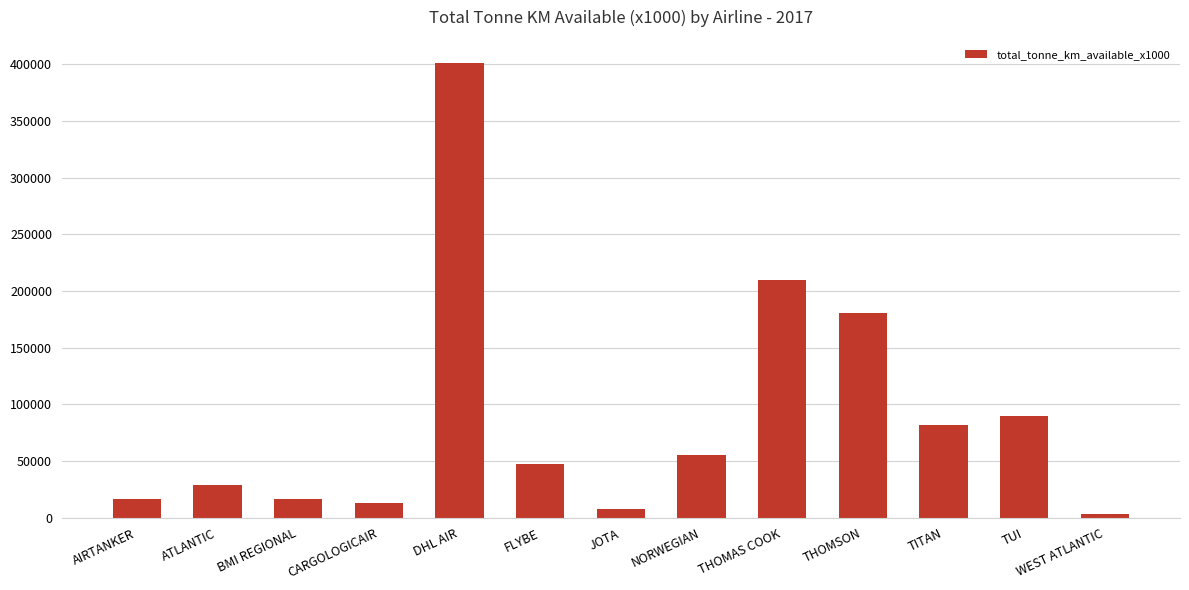

What is the greatest value displayed?

401575